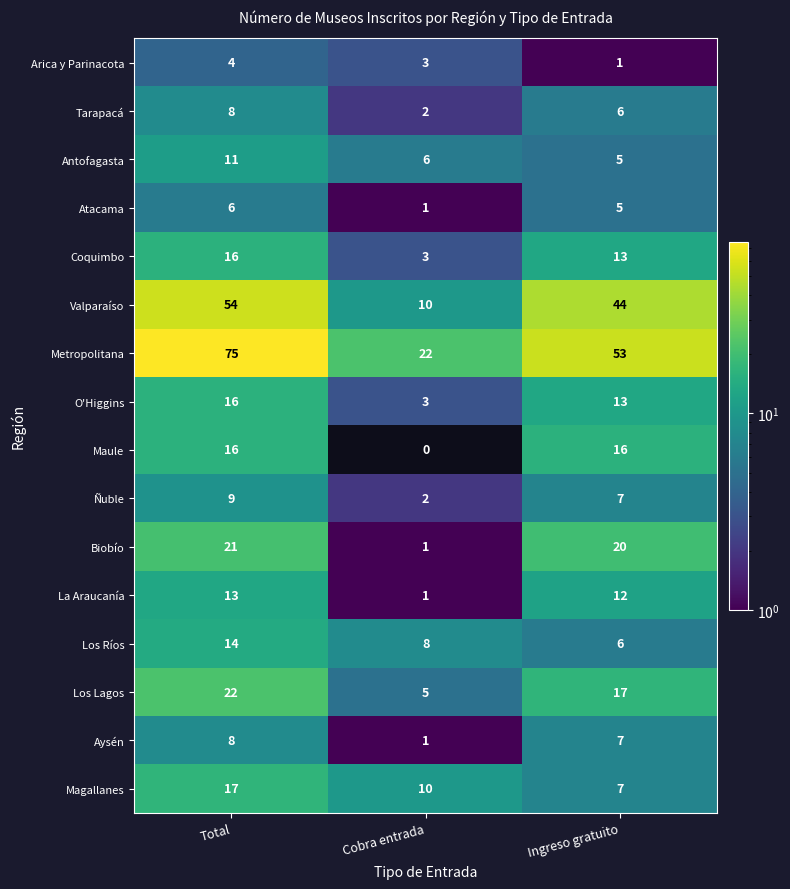

Which series changed the most between Total and Ingreso gratuito?

Metropolitana